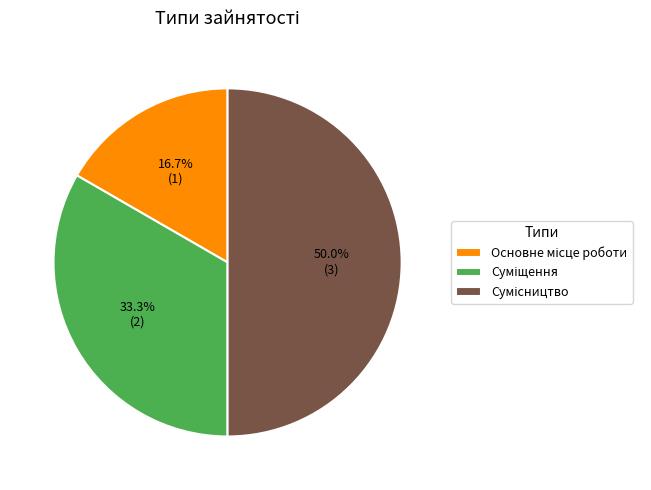

Rank the categories by value from lowest to highest.

Основне місце роботи, Суміщення, Сумісництво